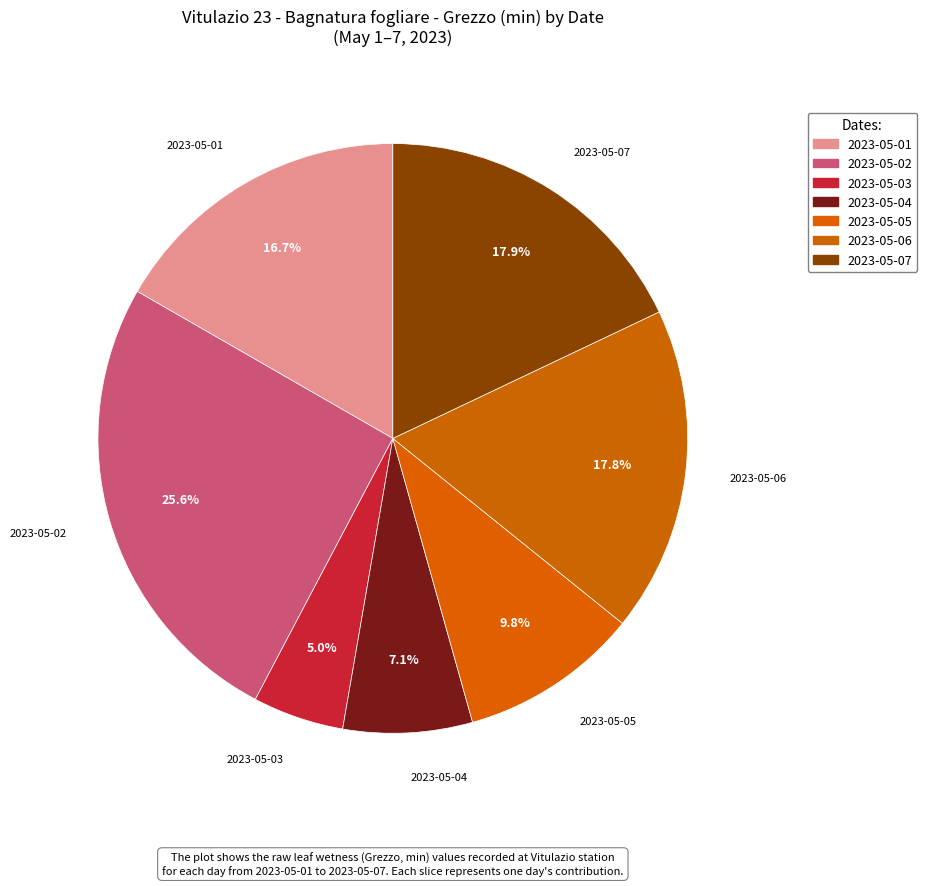

To the nearest percent, what percentage of the pie is 2023-05-07?

18%